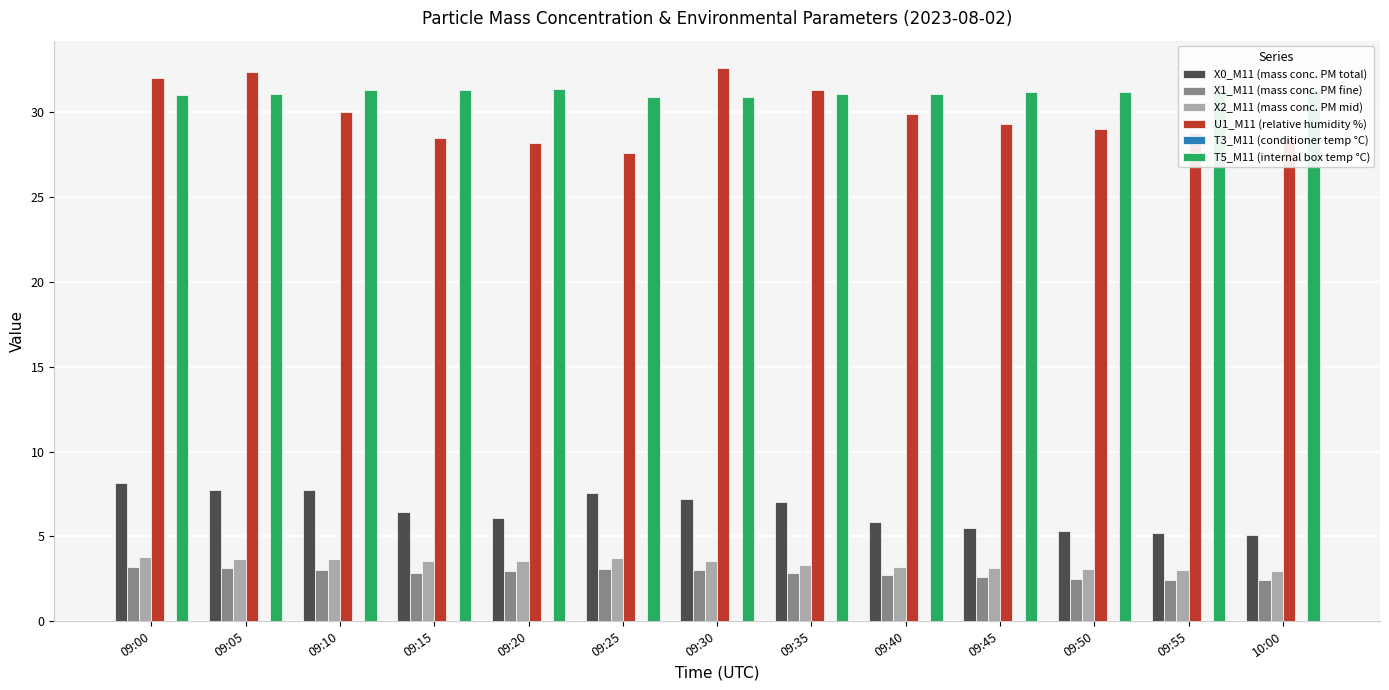

What is the difference between the second highest and minimum values in the X1_M11 (mass conc. PM fine) series?

0.7